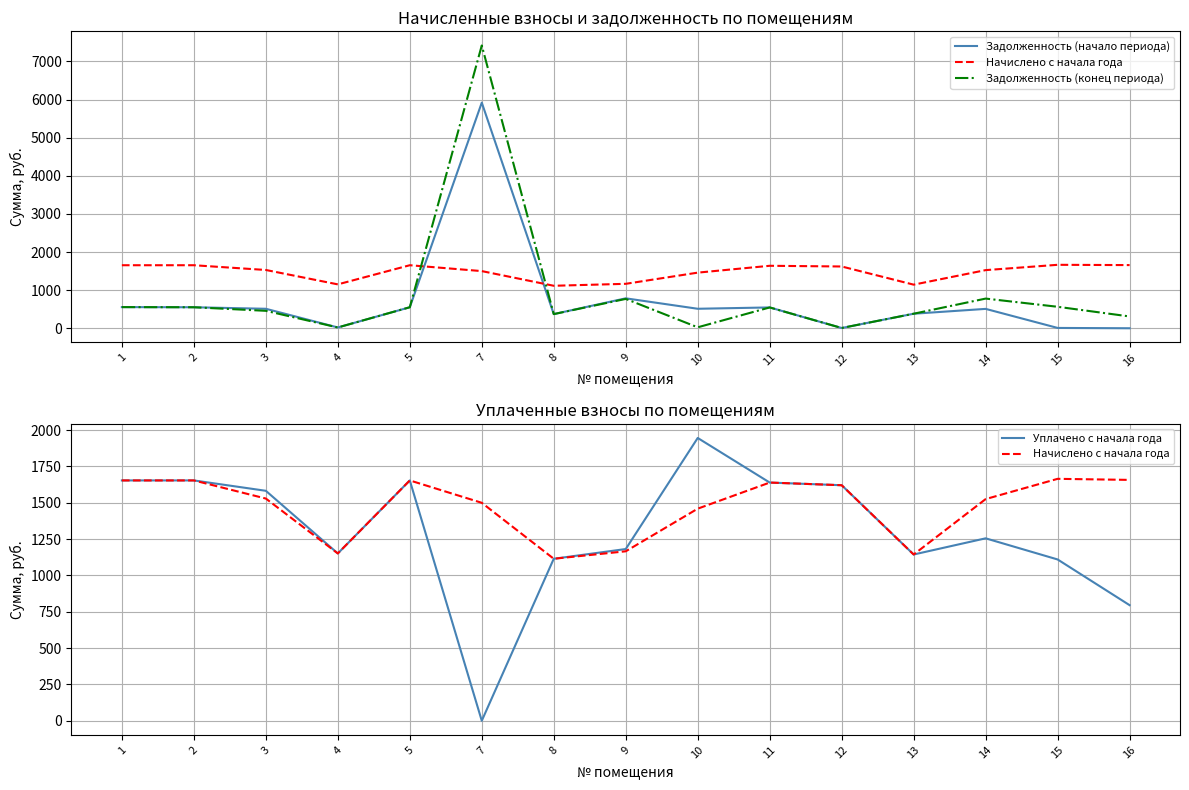

True or false: Задолженность (конец периода) has a value of 457.6 at 3.

True